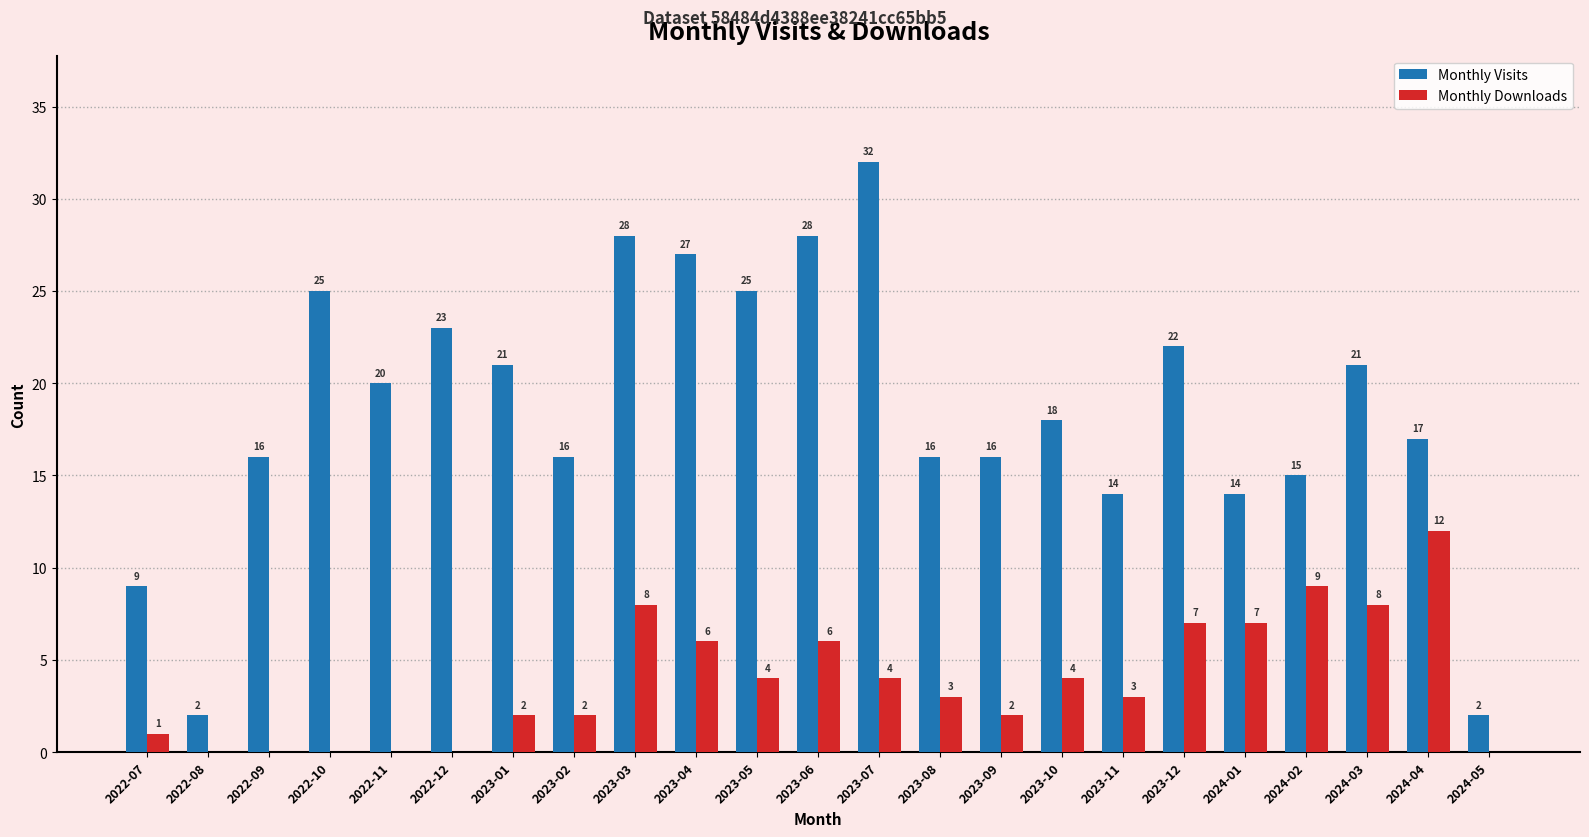

Which series has the largest total across all categories?

Monthly Visits